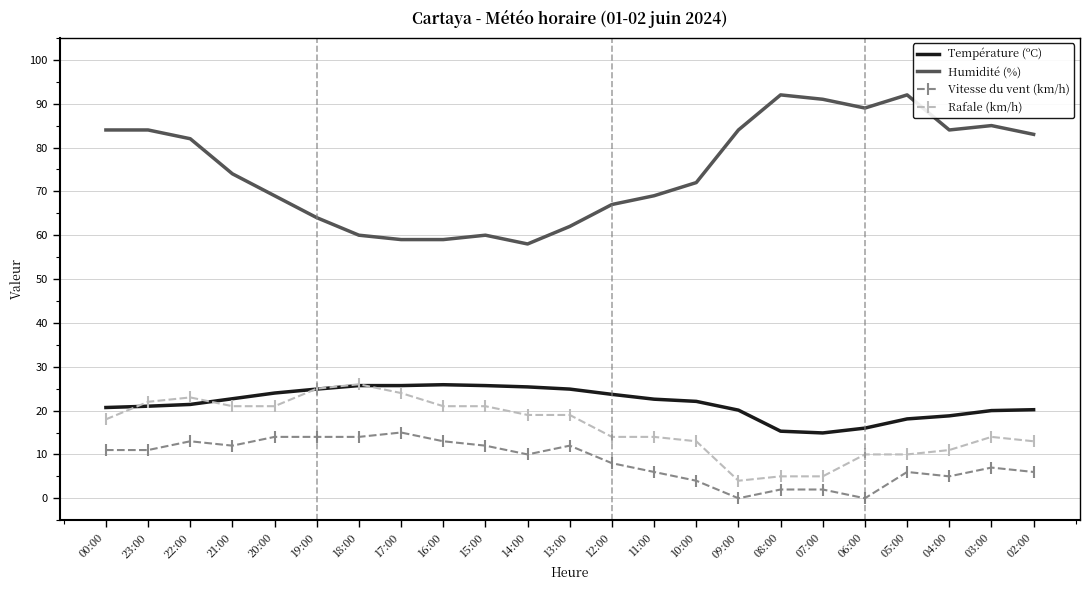

What is the minimum value for Humidité (%)?

58.0